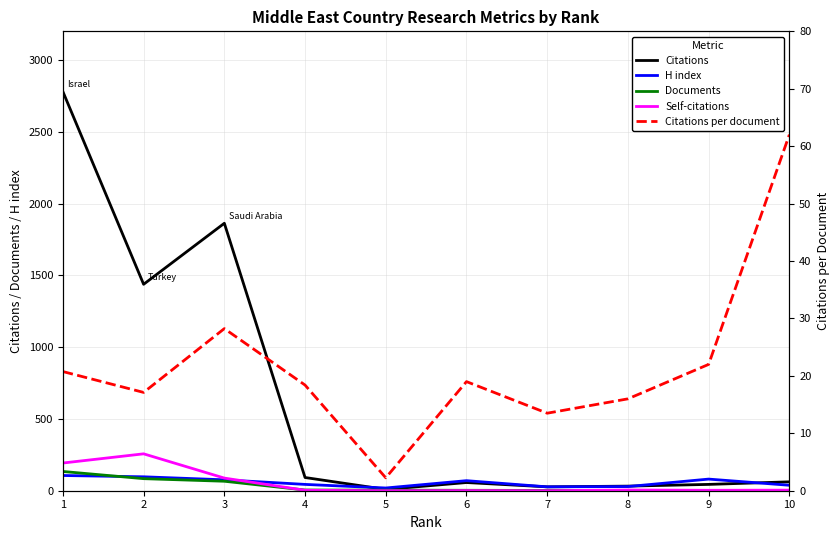

The value of Citations at 3 is 1863.0. True or false?

True